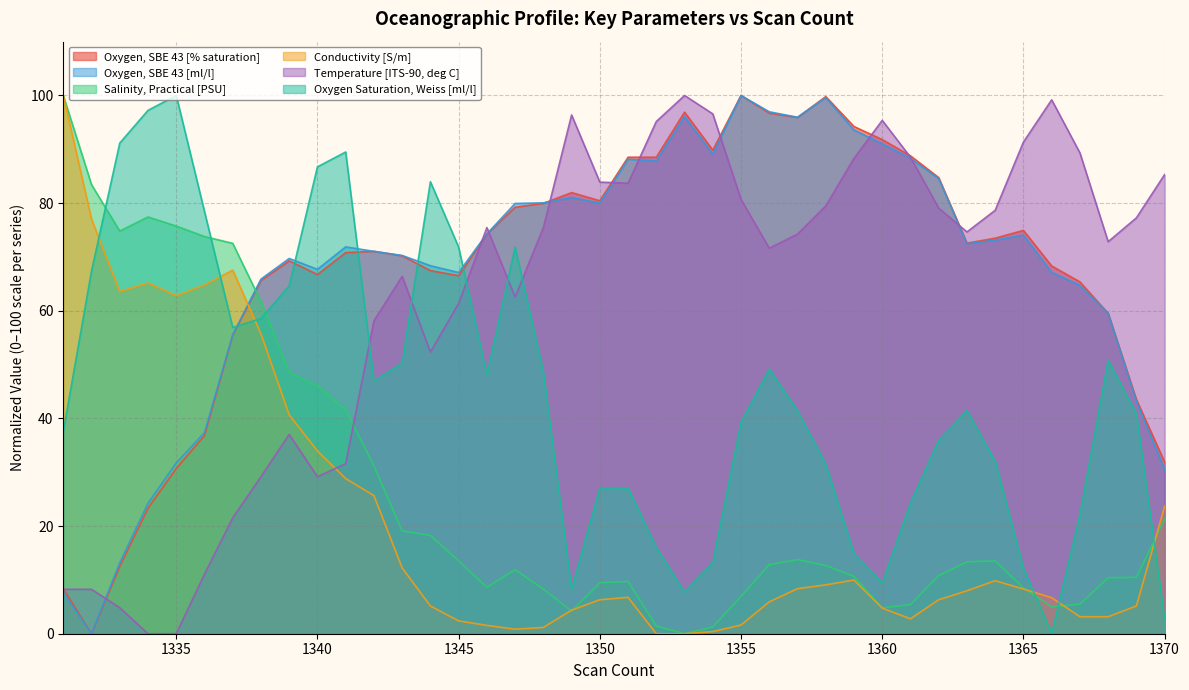

Where is the first local minimum for Oxygen, SBE 43 [ml/l]?

1332